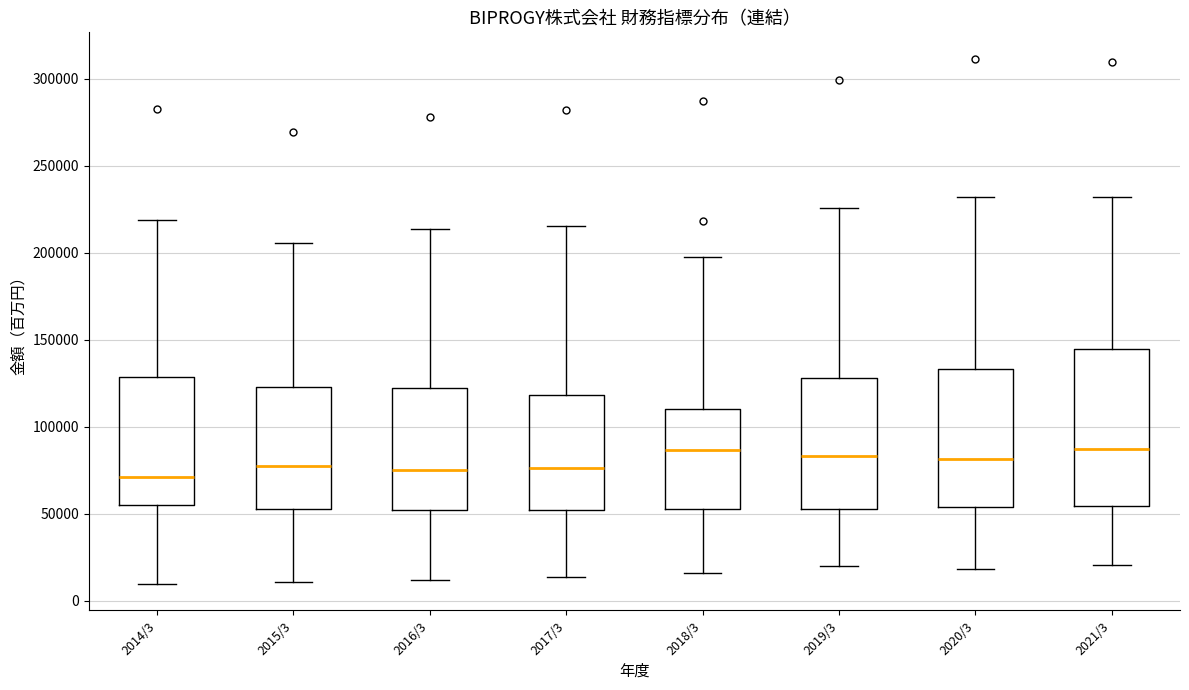

Comparing the boxes themselves (not the whiskers), which one is the tallest?

2021/3